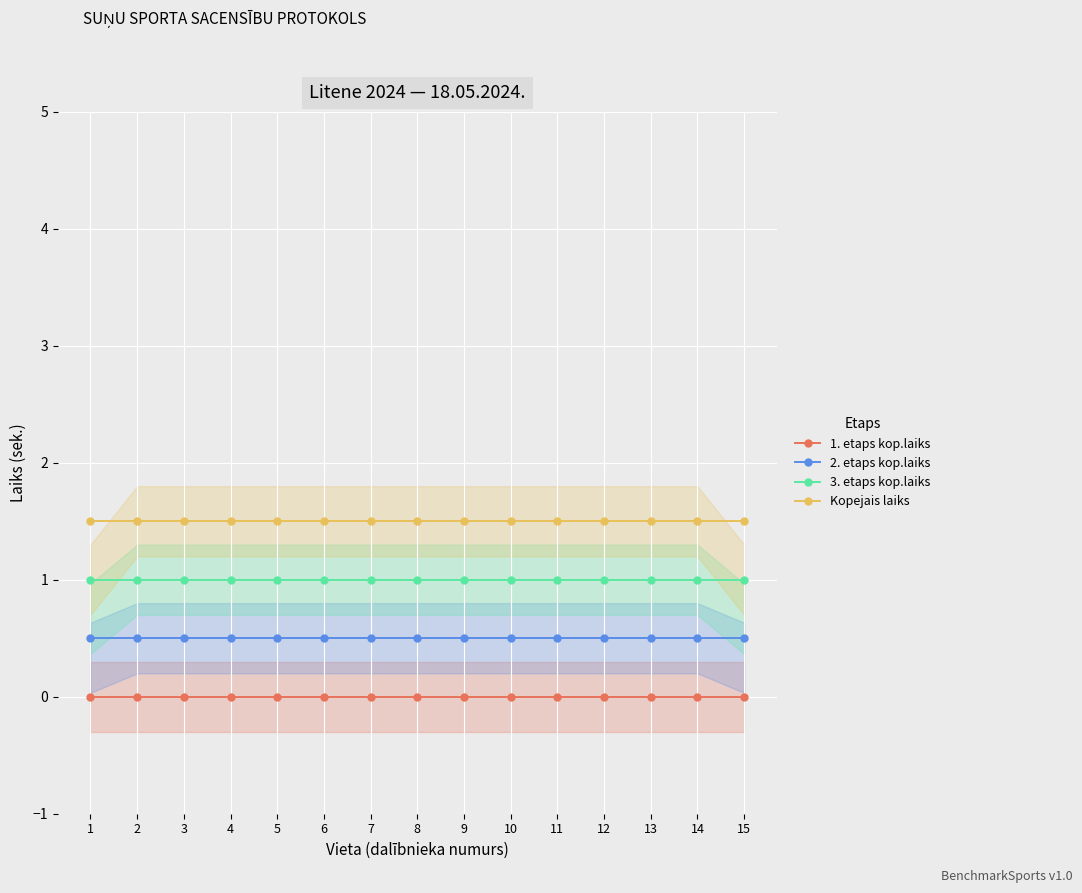

At 4, list the series in order from smallest to largest.

1. etaps kop.laiks, 2. etaps kop.laiks, 3. etaps kop.laiks, Kopejais laiks